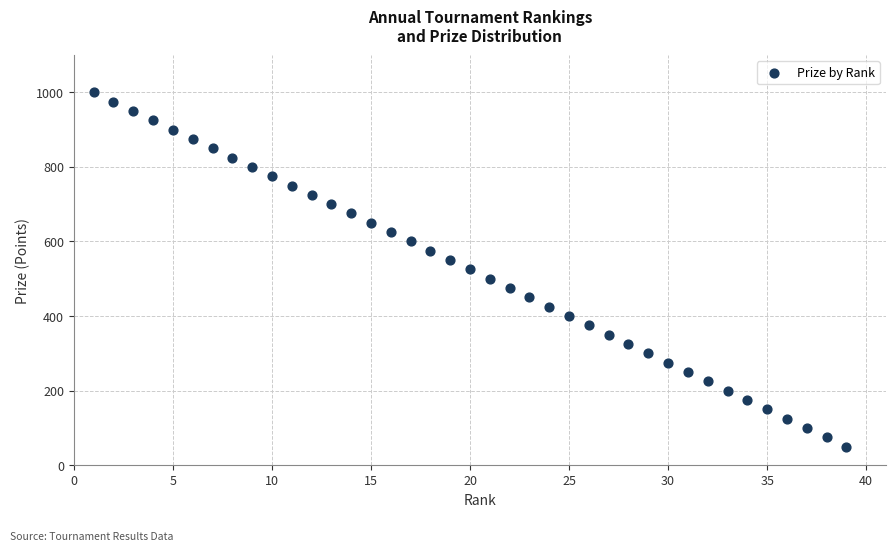

What is the range of Y values (max minus min)?

950